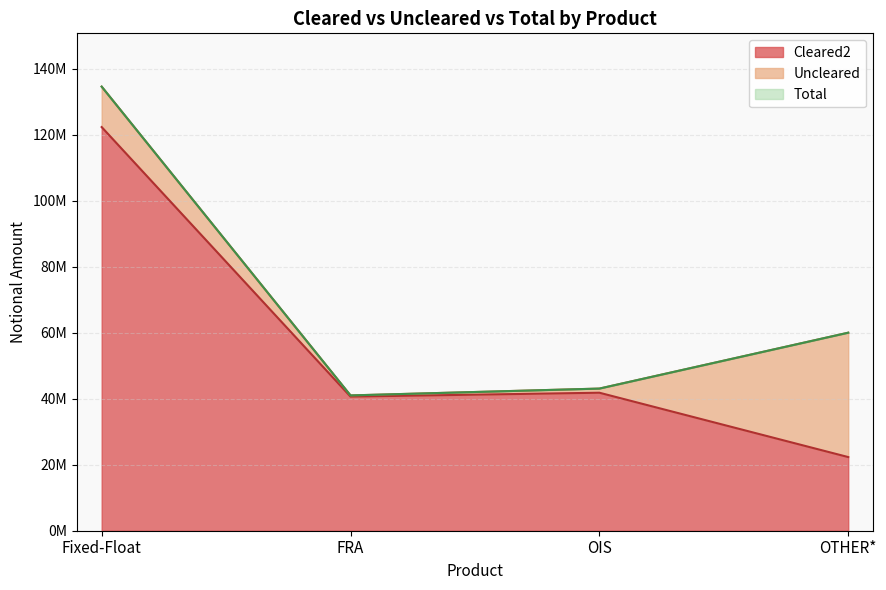

Does the chart display data point markers on the line(s)?

No